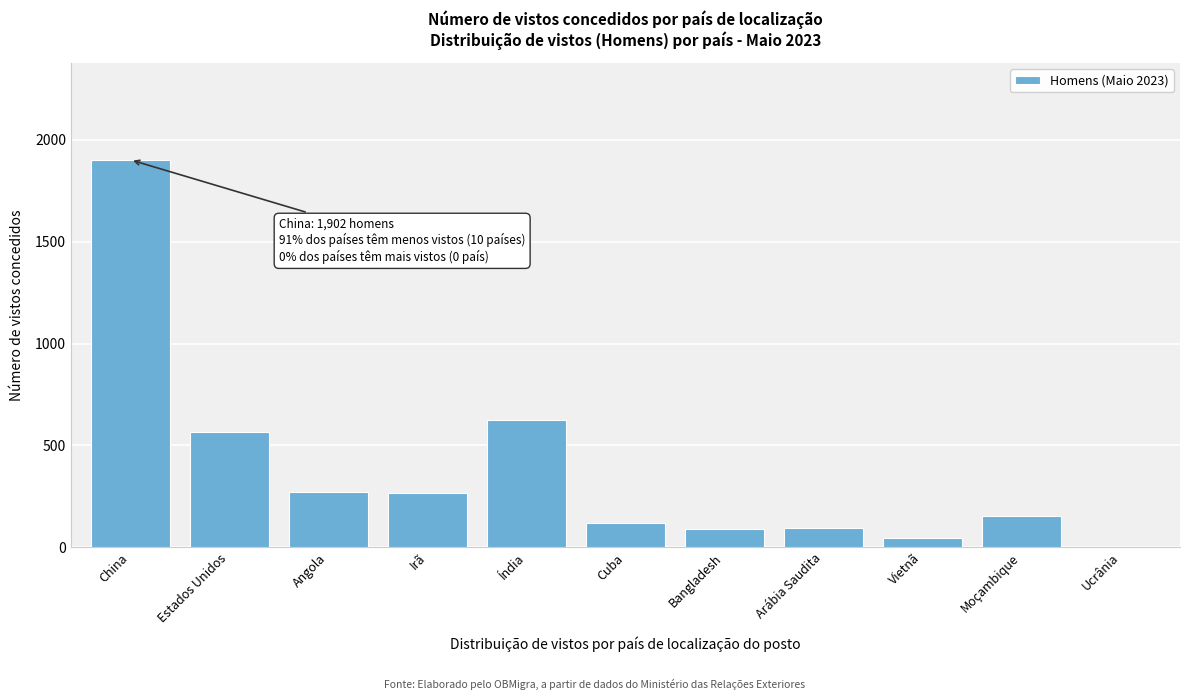

What is the sum of all values?

4129